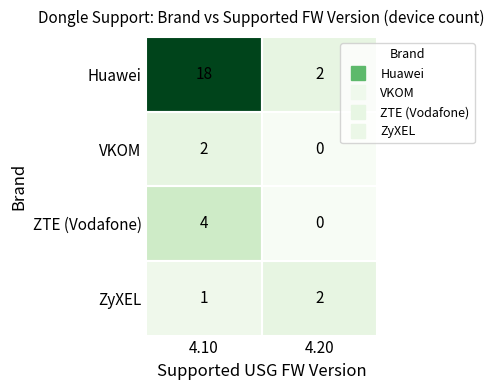

Which series changed the most between 4.10 and 4.20?

Huawei